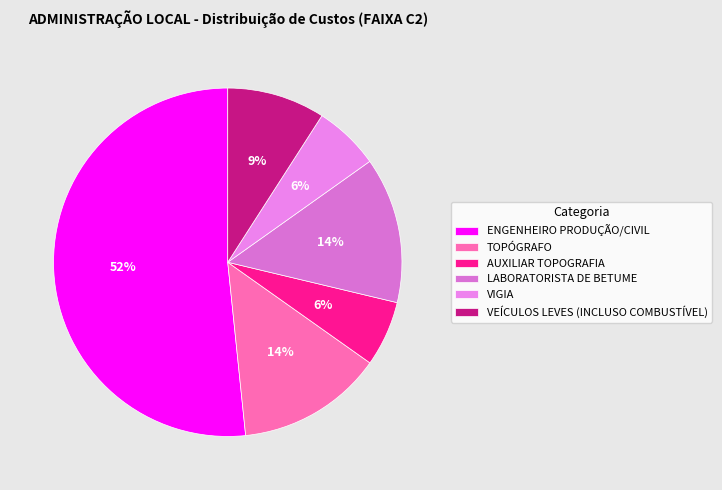

Approximately how many times larger is the value at AUXILIAR TOPOGRAFIA compared to TOPÓGRAFO?

0.4